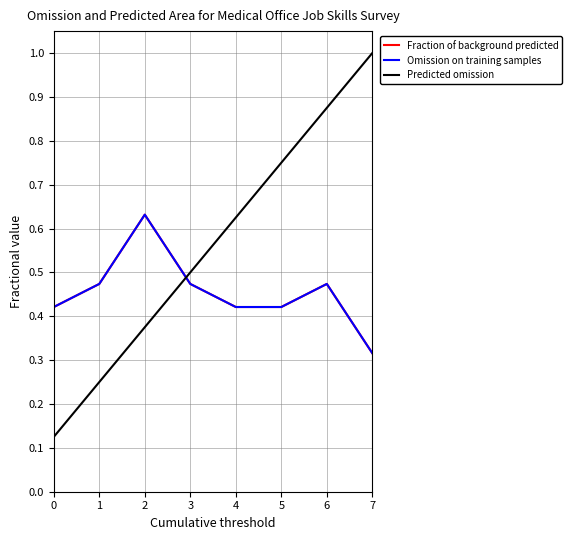

What is the value of the Omission on training samples point at the 6th from the left?

0.4